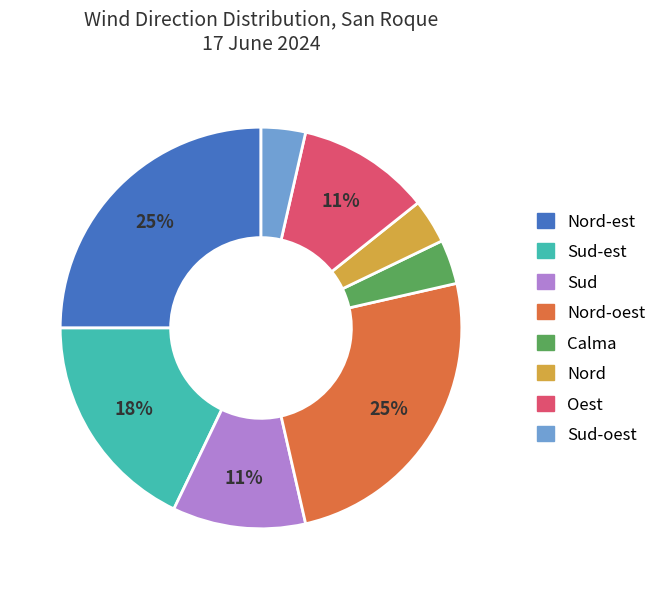

To the nearest percent, what is the difference between the largest and smallest slice percentages?

21%